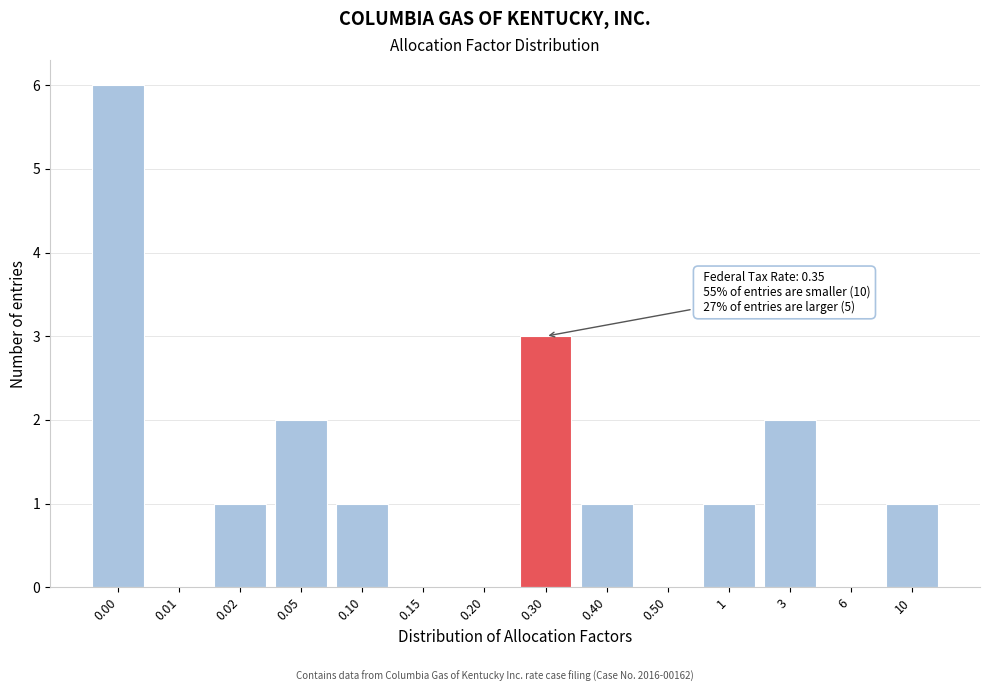

Reading left to right, transcribe all the data shown in this chart.

0.00=6	0.01=0	0.02=1	0.05=2	0.10=1	0.15=0	0.20=0	0.30=3	0.40=1	0.50=0	1=1	3=2	6=0	10=1